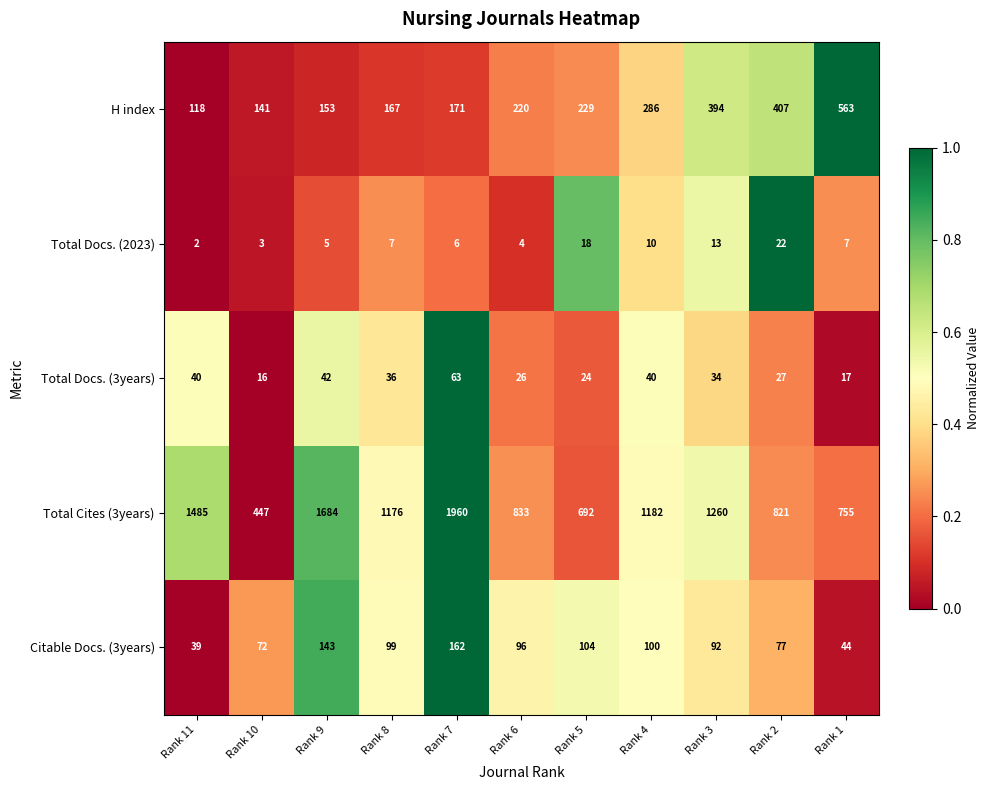

Is it true that Citable Docs. (3years) equals 273 at Rank 7?

False